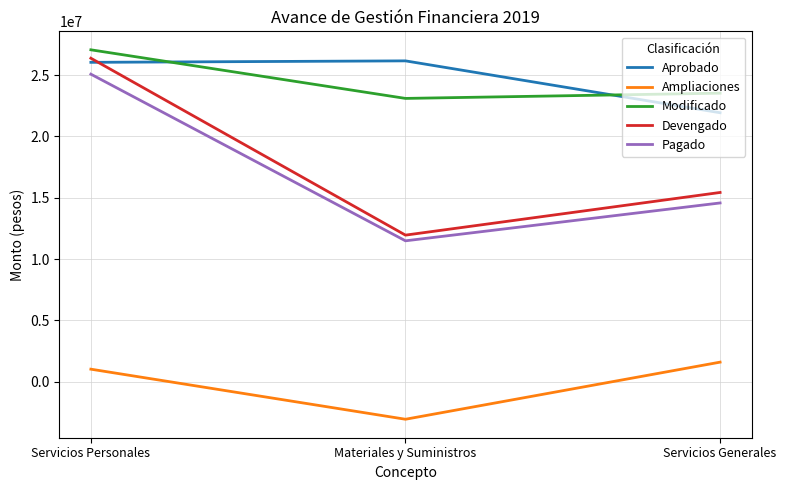

Rank the series at Servicios Personales from lowest to highest value.

Ampliaciones, Pagado, Aprobado, Devengado, Modificado